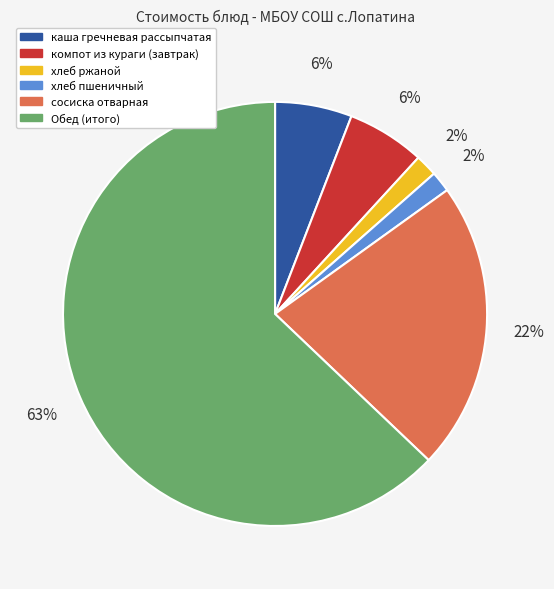

How many segments does this pie chart have?

6